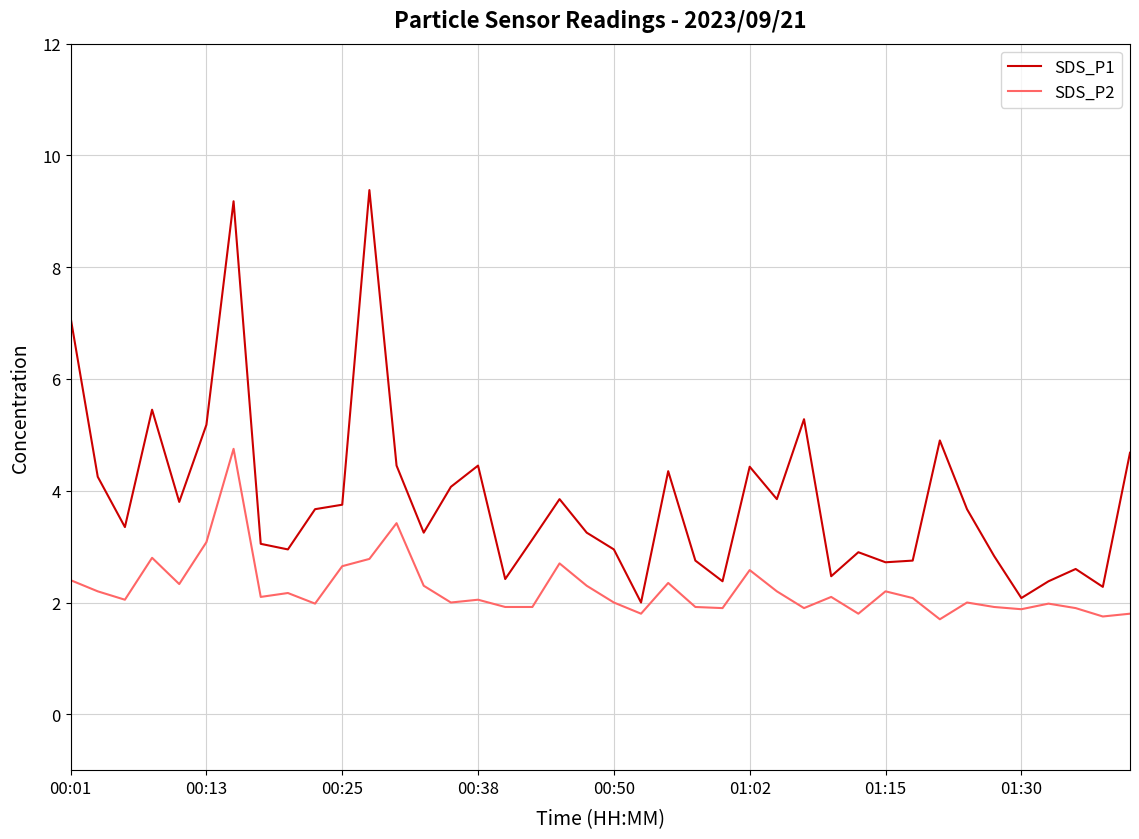

Which series has the largest range (max minus min)?

SDS_P1